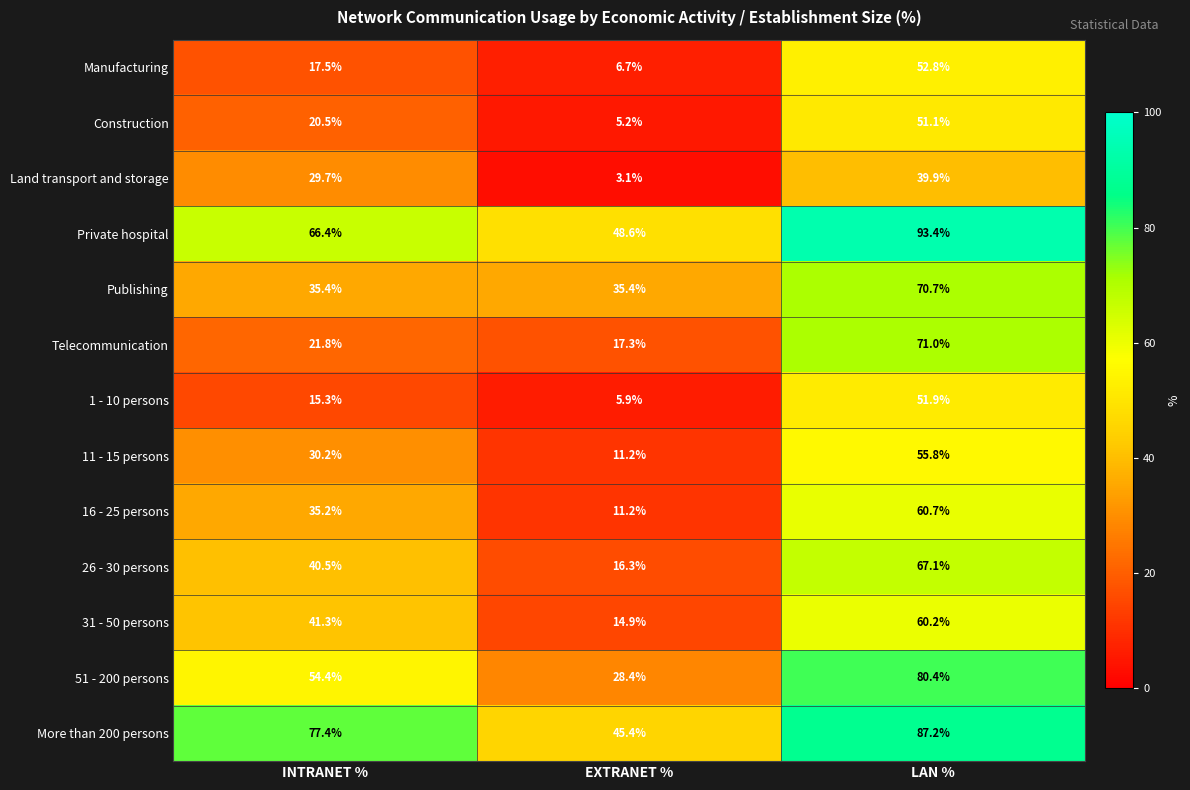

What is the lowest value of the Manufacturing series?

6.7